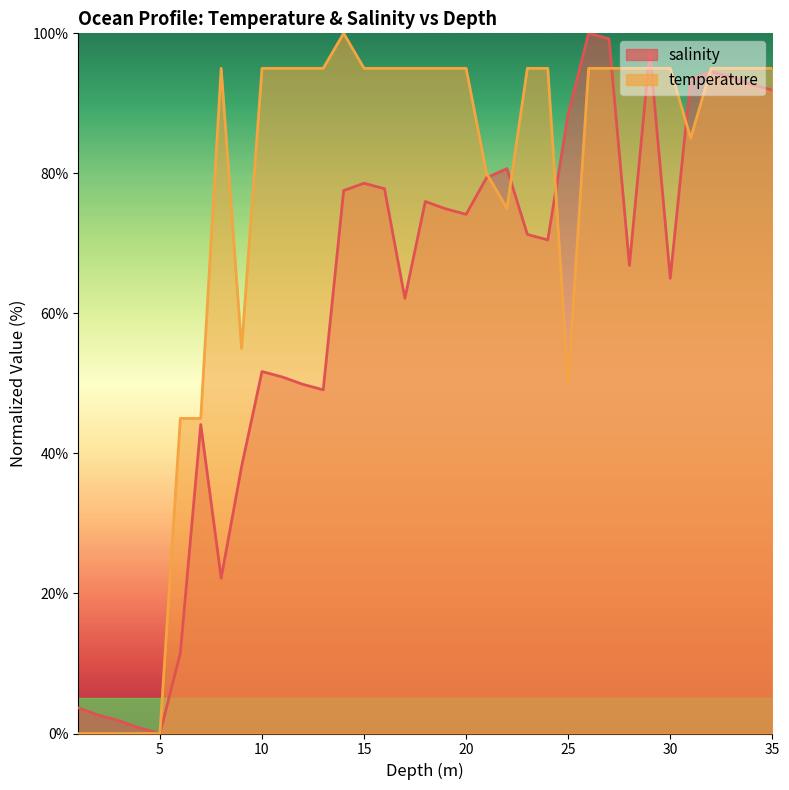

What is the value of the salinity point at the 19th from the left?

74.9